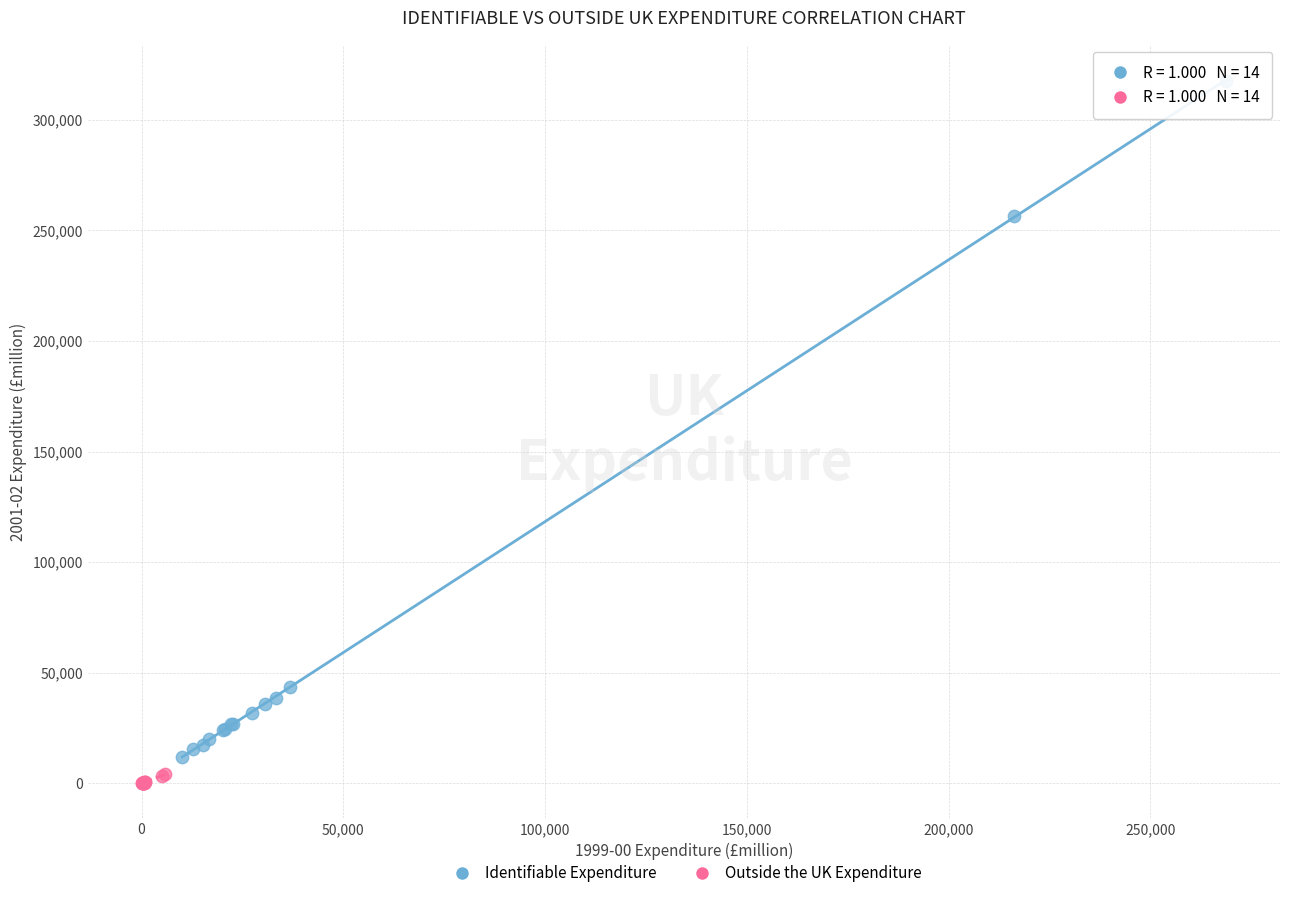

Which series has the widest spread of Y values?

Identifiable Expenditure